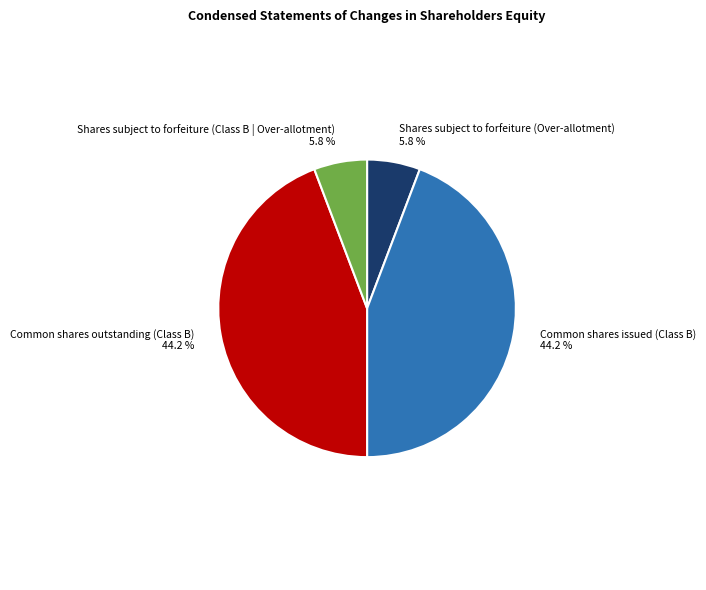

What percentage is NOT represented by Common shares outstanding (Class B)?

55.8%